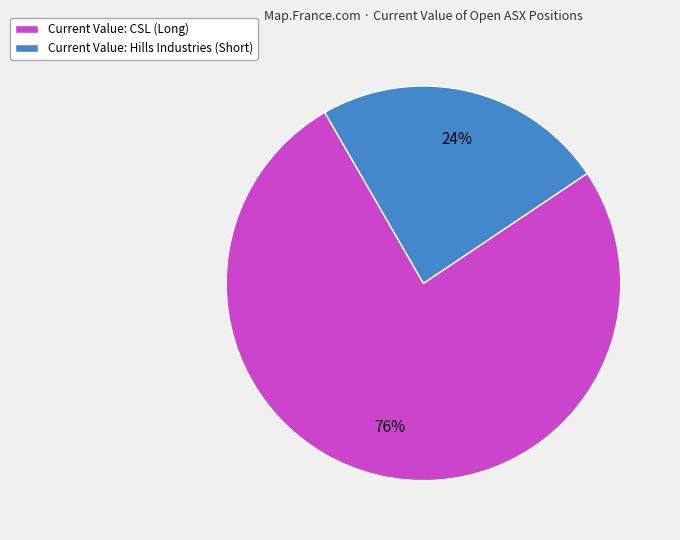

What percentage is the Current Value: Hills Industries (Short) slice, to the nearest percent?

24%